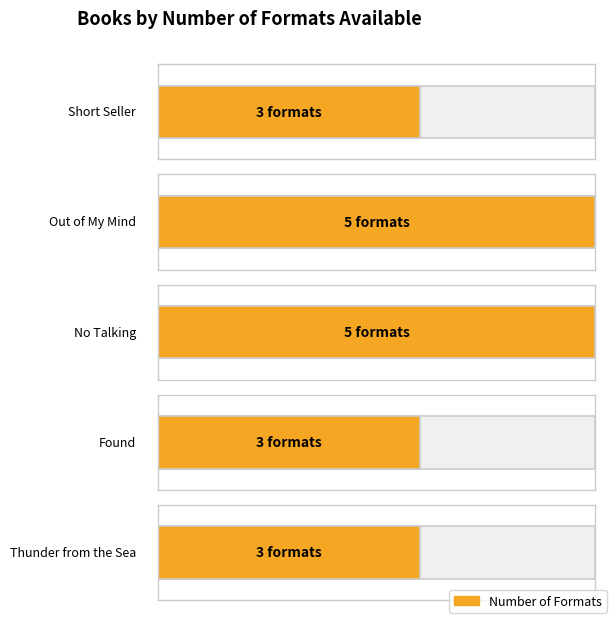

Approximately how many times larger is the value at Out of My Mind compared to No Talking?

1.0